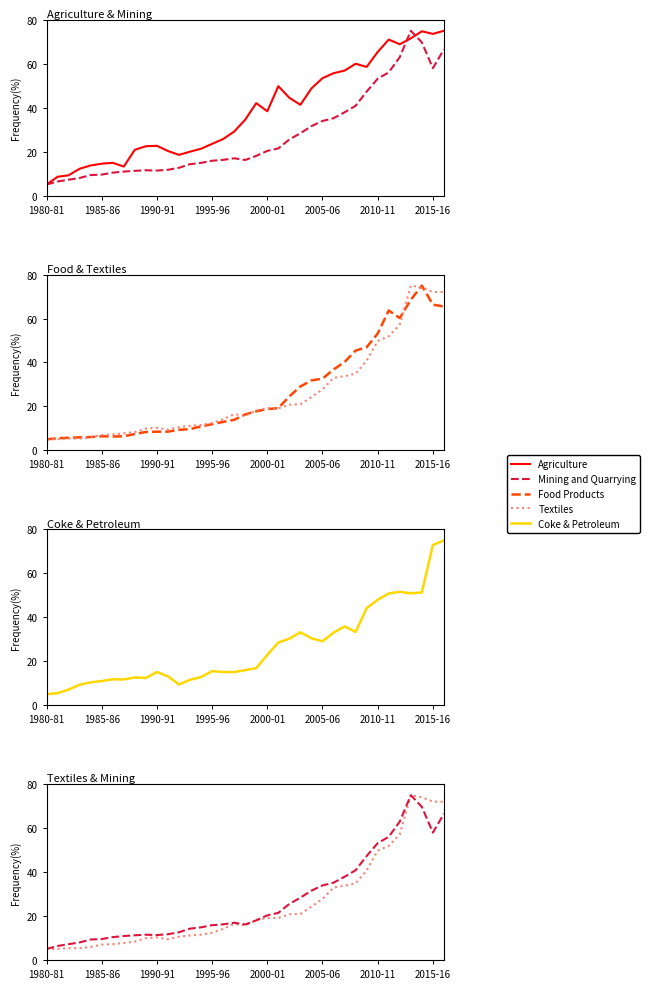

Reading right to left, list all the values displayed in this chart.

Agriculture: 75.0	73.6	74.8	71.5	68.8	71.0	65.4	58.5	60.0	56.9	55.7	53.4	48.8	41.3	44.5	49.8	38.3	42.1	34.5	29.1	25.7	23.5	21.3	20.0	18.5	20.3	22.6	22.4	20.8	13.2	14.9	14.5	13.7	12.2	9.2	8.5	5.0
Mining and Quarrying: 66.5	58.0	69.7	75.0	63.0	56.1	53.2	47.3	40.9	37.9	35.2	33.9	31.6	28.4	25.5	21.4	20.3	18.0	16.2	16.9	16.2	15.8	14.9	14.3	12.6	11.7	11.4	11.5	11.2	10.9	10.4	9.5	9.3	8.0	7.2	6.4	5.0
Food Products: 65.5	66.3	75.0	68.5	60.2	63.7	53.2	46.9	45.4	40.2	36.8	32.6	31.8	29.1	24.6	19.2	18.8	17.8	16.3	13.9	12.9	11.9	10.9	9.7	9.3	8.5	8.5	8.4	7.4	6.4	6.3	6.4	6.0	5.9	5.7	5.5	5.0
Textiles: 72.0	72.1	74.1	75.0	57.2	51.9	49.8	40.8	34.9	33.8	33.0	27.8	24.3	21.0	20.8	19.1	19.2	18.2	15.7	16.4	14.1	12.4	11.5	11.2	10.6	9.4	10.3	9.9	8.3	7.8	7.2	7.0	5.9	5.3	5.4	5.1	5.0
Coke & Petroleum: 75.0	72.9	51.3	50.9	51.6	50.9	48.0	44.1	33.3	35.8	33.0	29.1	30.4	33.2	30.3	28.5	22.9	16.9	15.9	15.1	15.1	15.5	12.8	11.5	9.4	13.1	15.1	12.4	12.6	11.7	11.8	11.0	10.4	9.3	7.1	5.5	5.0